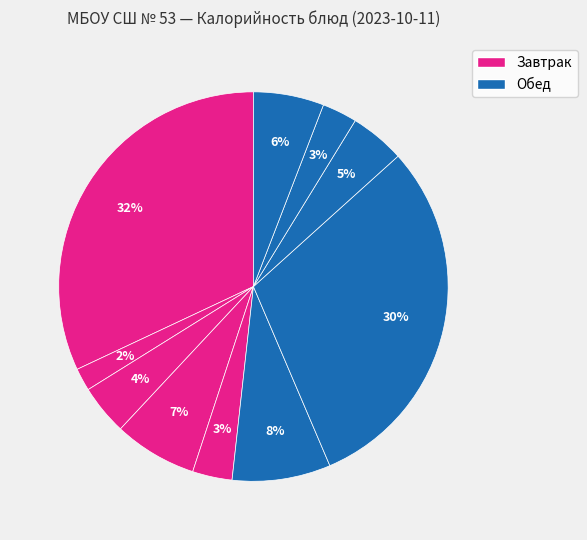

Count the number of slices in the pie.

10